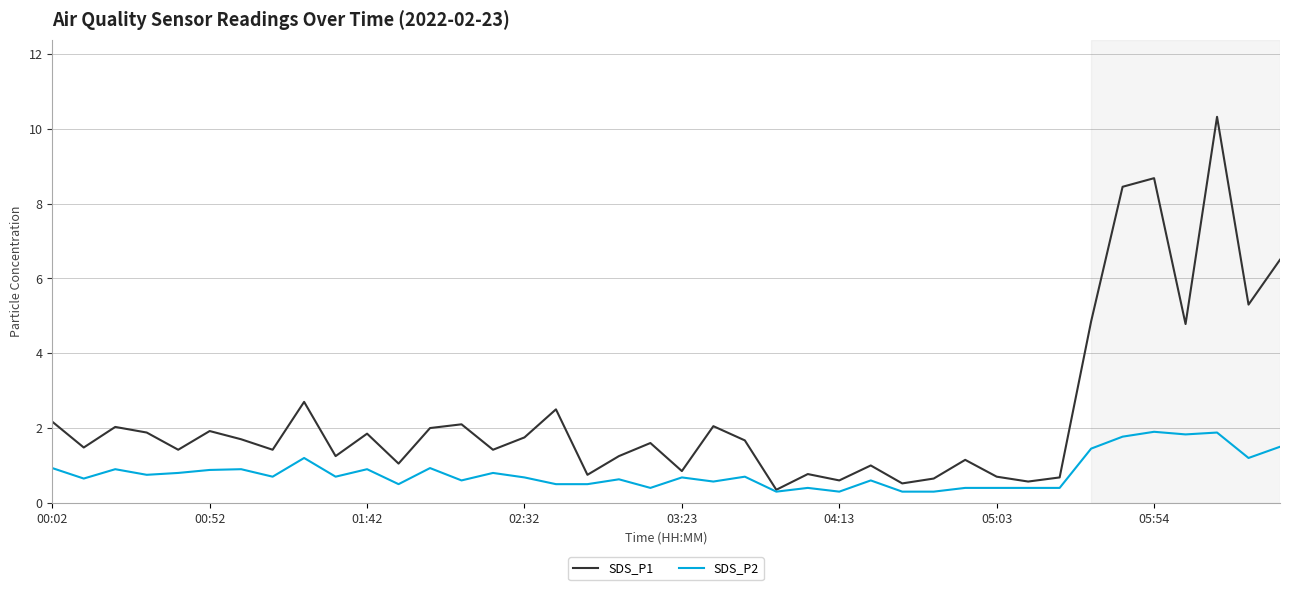

Which series has the largest total across all categories?

SDS_P1